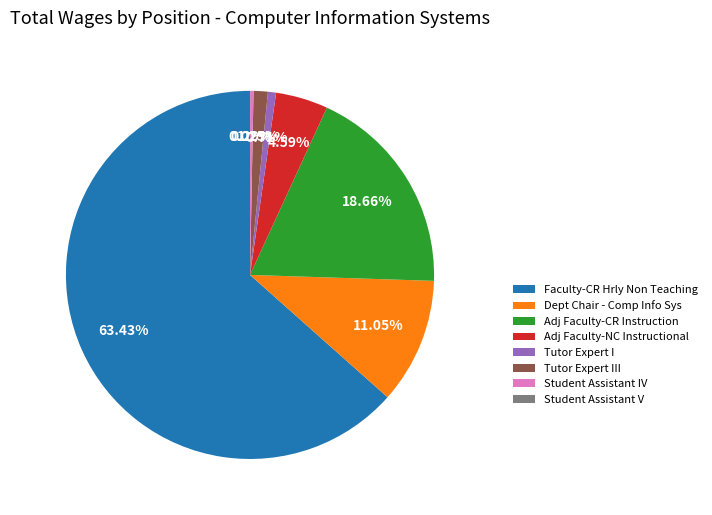

To the nearest percent, what portion does Adj Faculty-CR Instruction represent?

19%